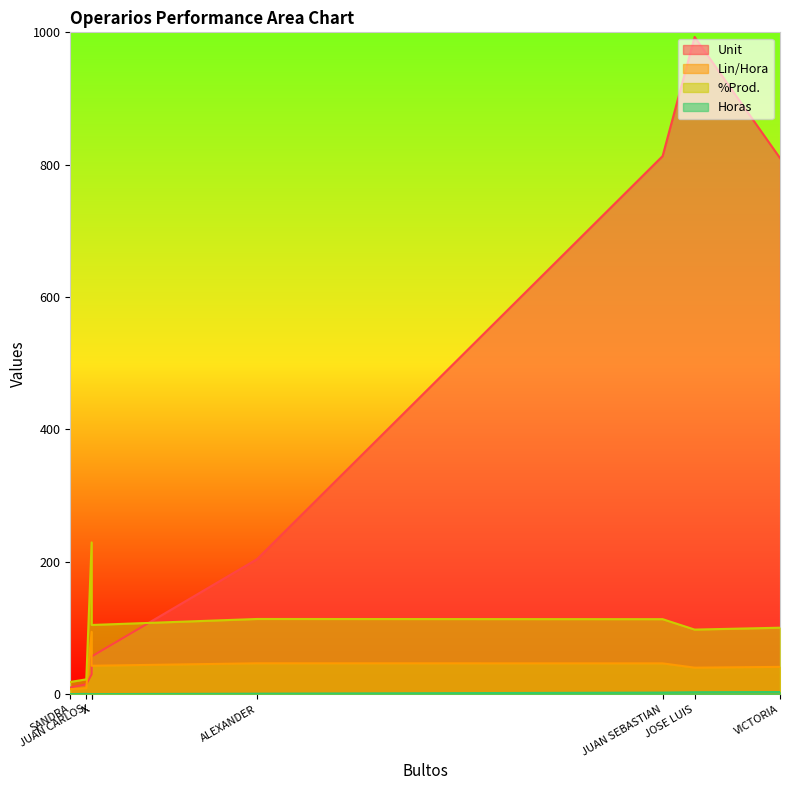

At how many categories does at least one series exceed 874?

1